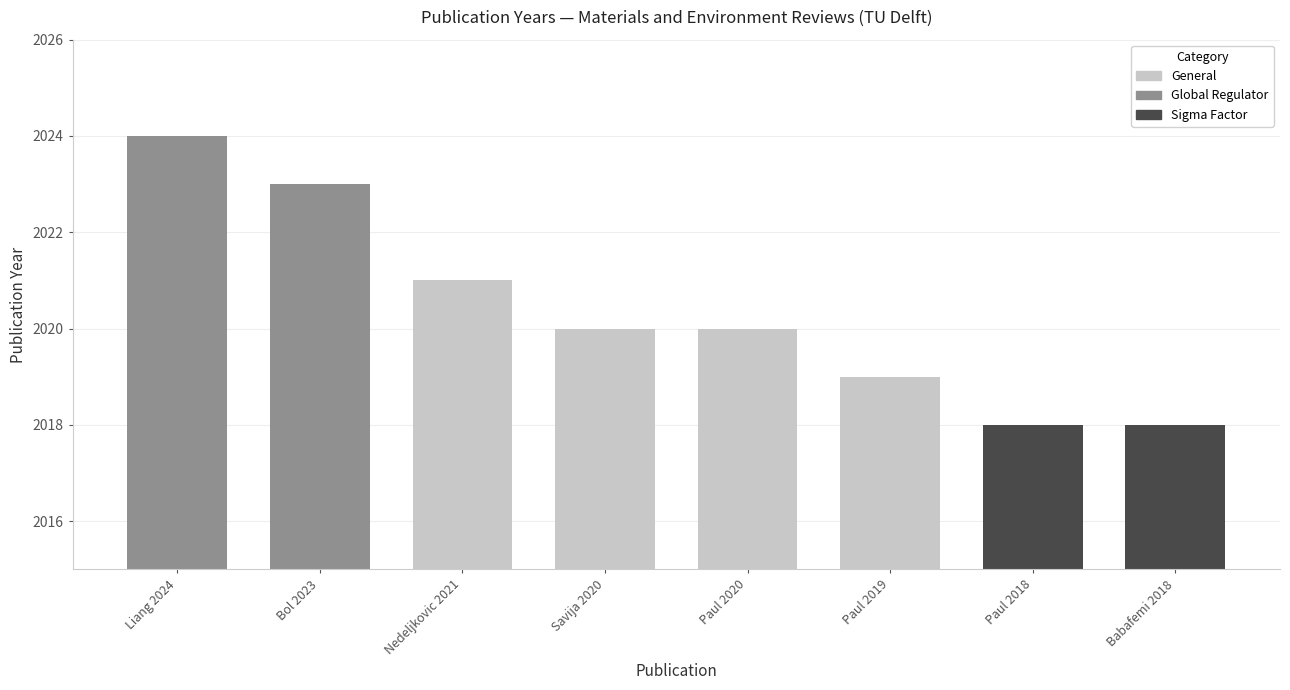

Reading right to left, transcribe all the data shown in this chart.

Babafemi 2018=2018	Paul 2018=2018	Paul 2019=2019	Paul 2020=2020	Savija 2020=2020	Nedeljkovic 2021=2021	Bol 2023=2023	Liang 2024=2024